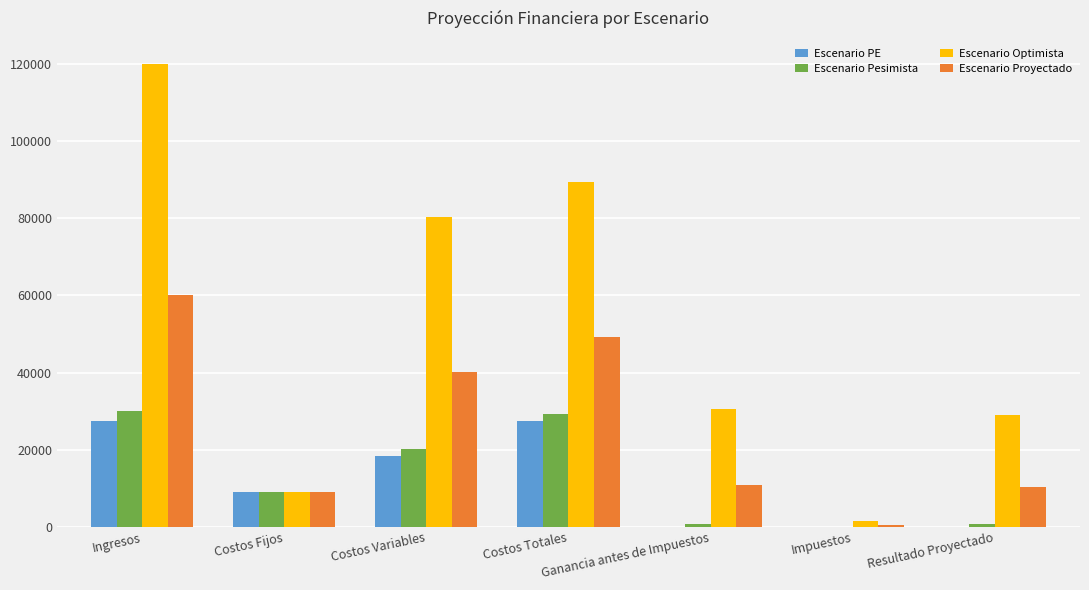

How many categories are shown in the chart?

7